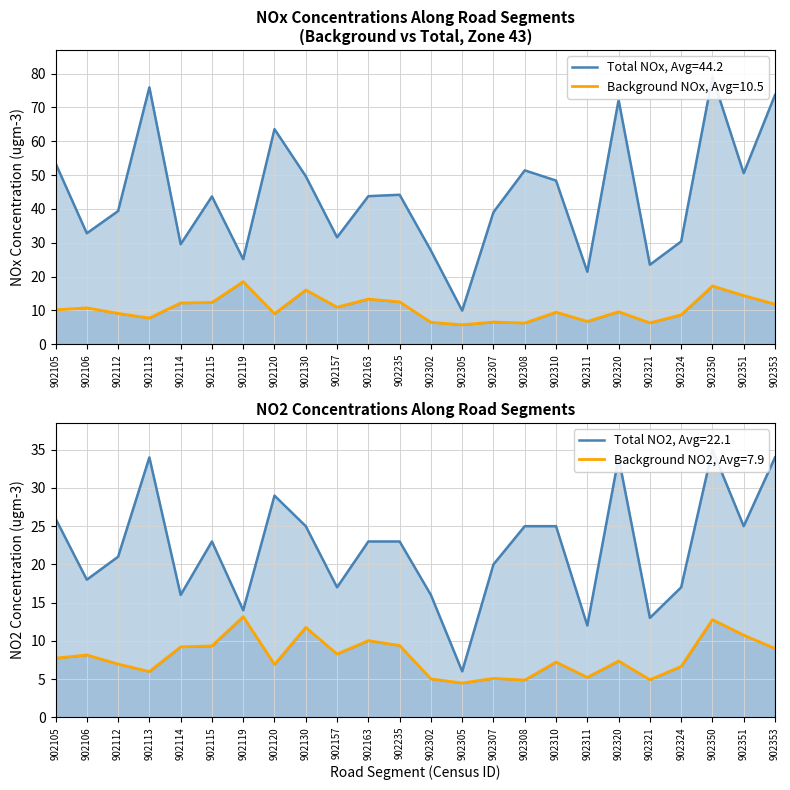

Rank the series by their maximum value, from highest to lowest.

Total NOx, Total NO2, Background NOx, Background NO2